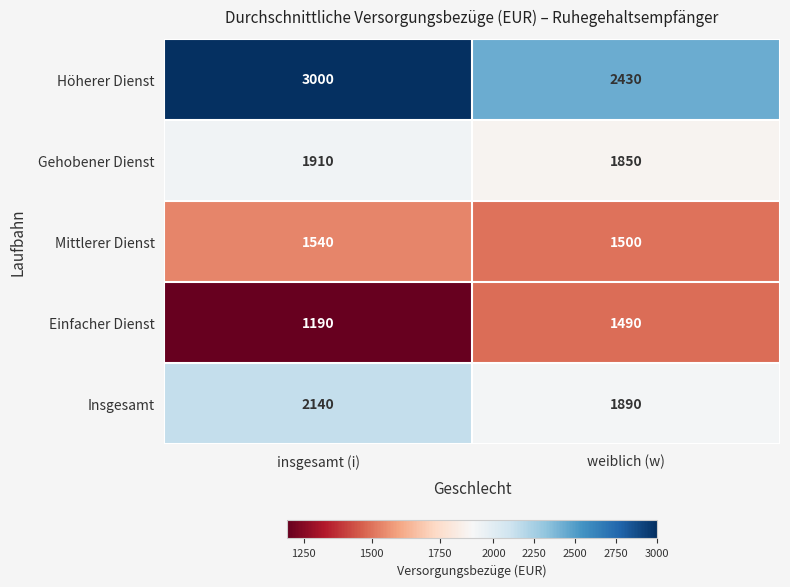

What is the difference between the highest and lowest values at insgesamt (i)?

1810